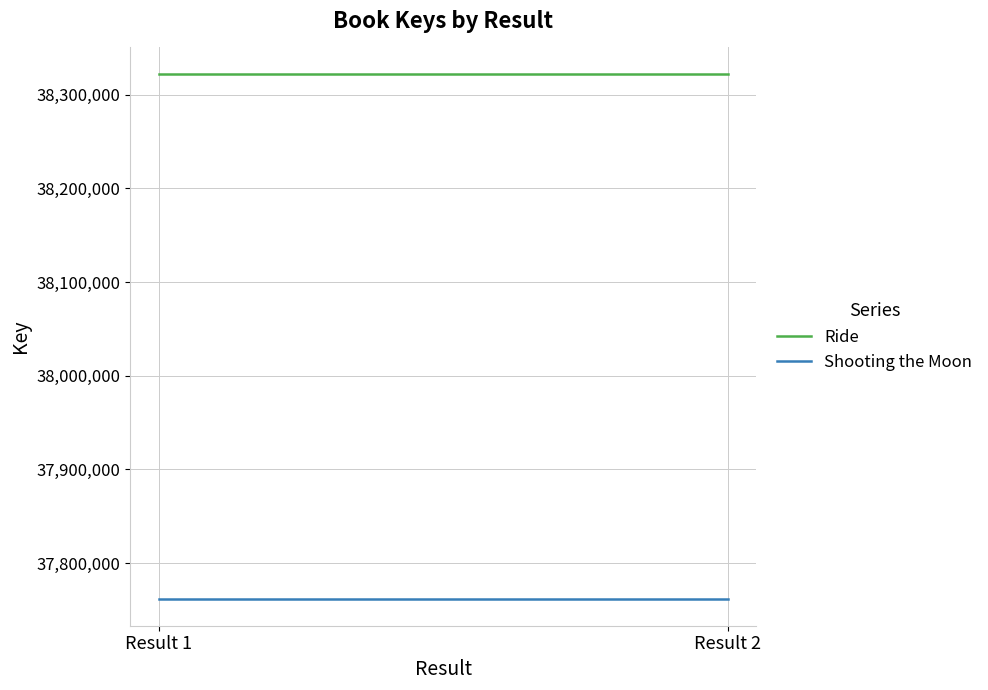

What is the average value of the Ride series?

38322240